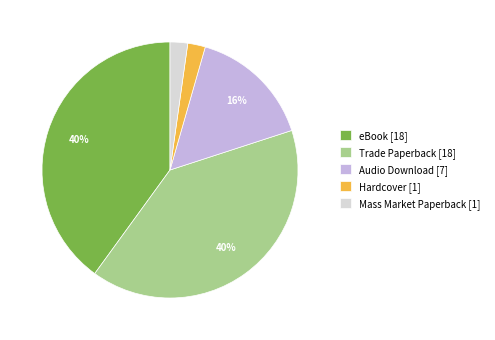

To the nearest percent, what percentage of the pie is Mass Market Paperback?

2%